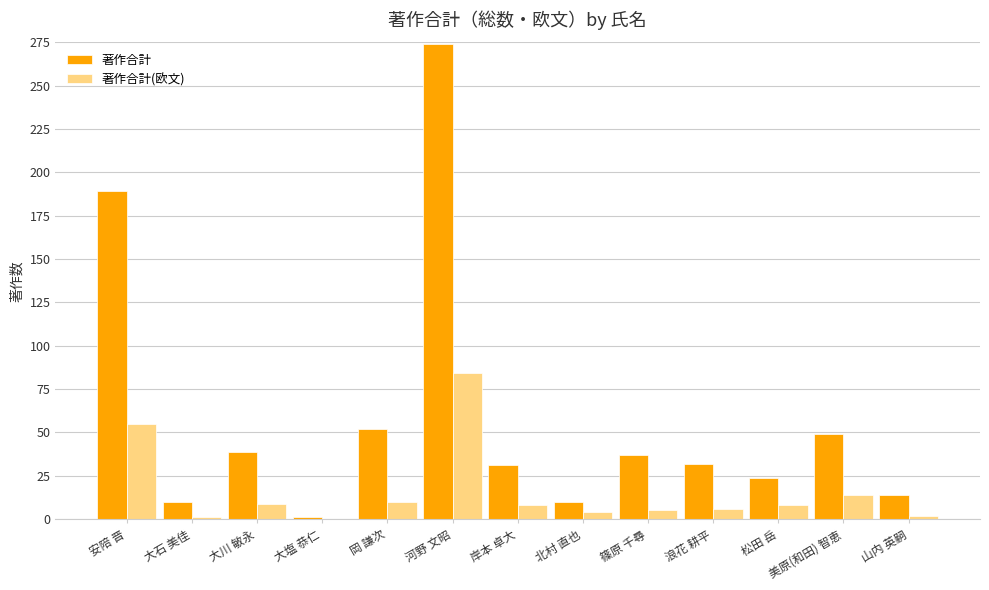

Which series has the largest total across all categories?

著作合計